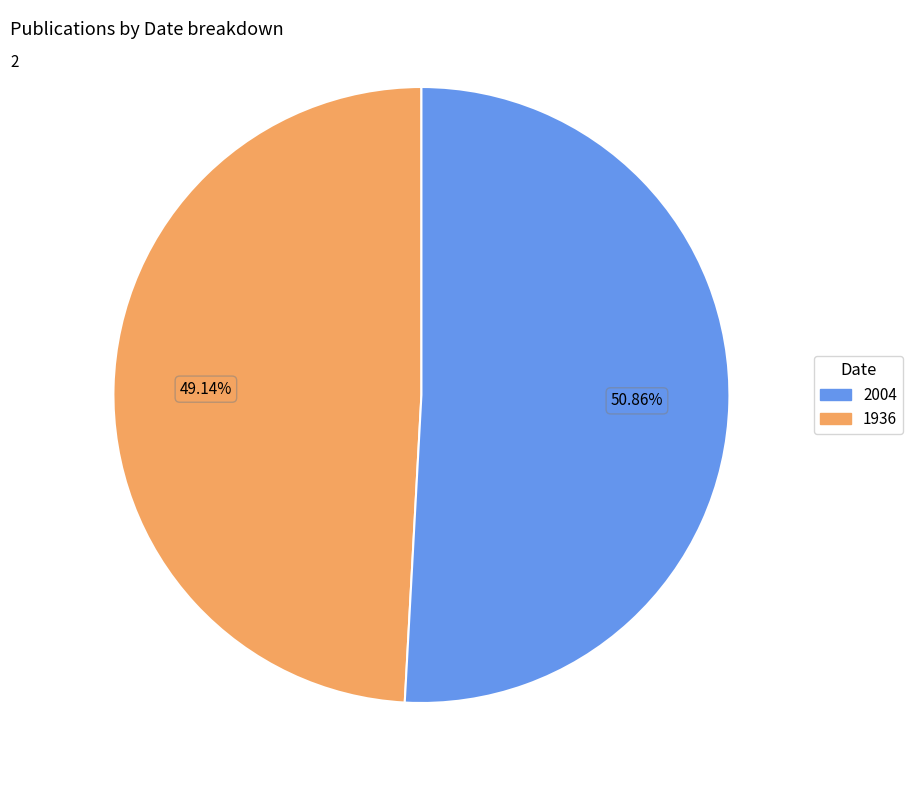

Is there a majority slice in this chart?

Yes